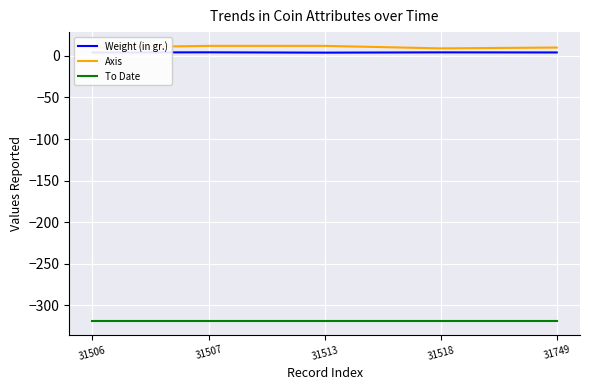

True or false: Weight (in gr.) and Axis cross at least once.

False